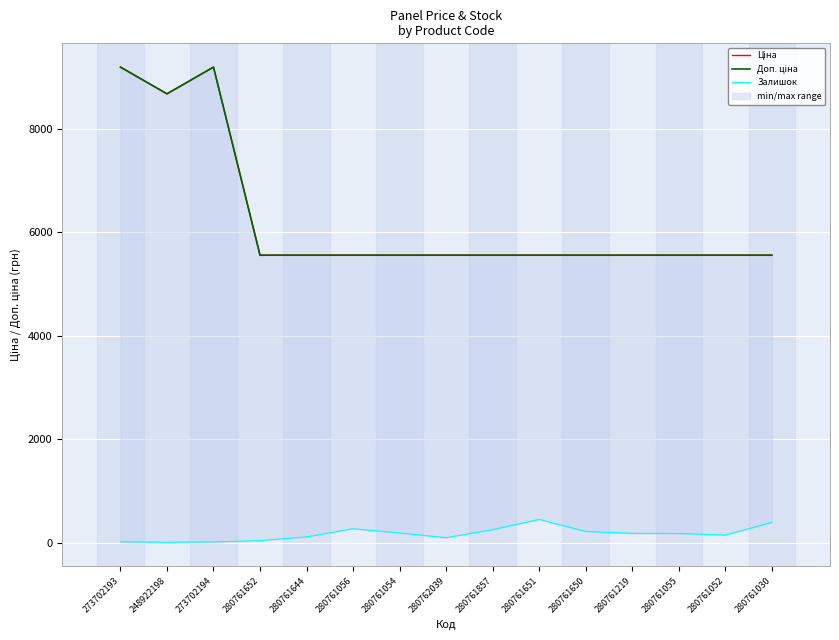

True or false: Залишок has more than 2 interior local peaks.

False